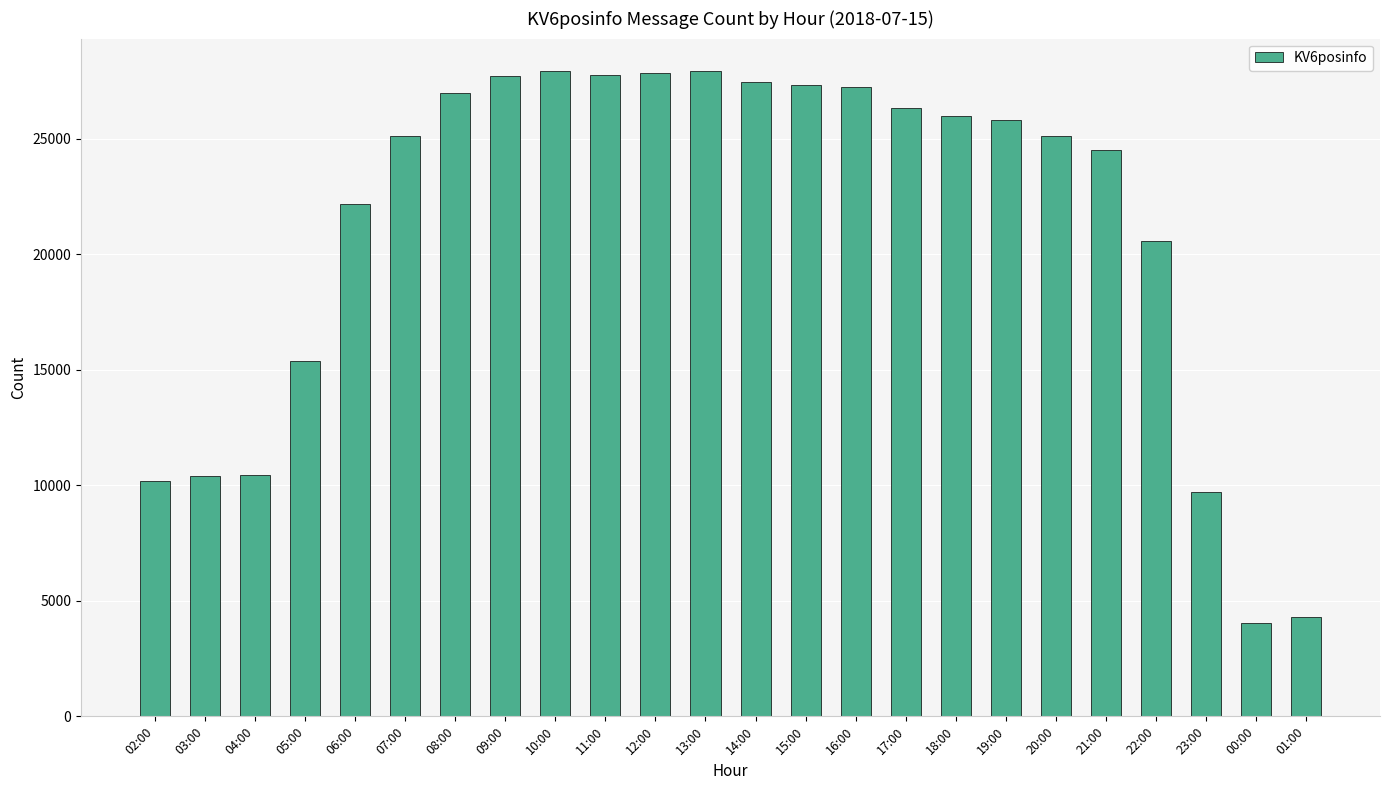

At which label is the value closest to 15984?

05:00